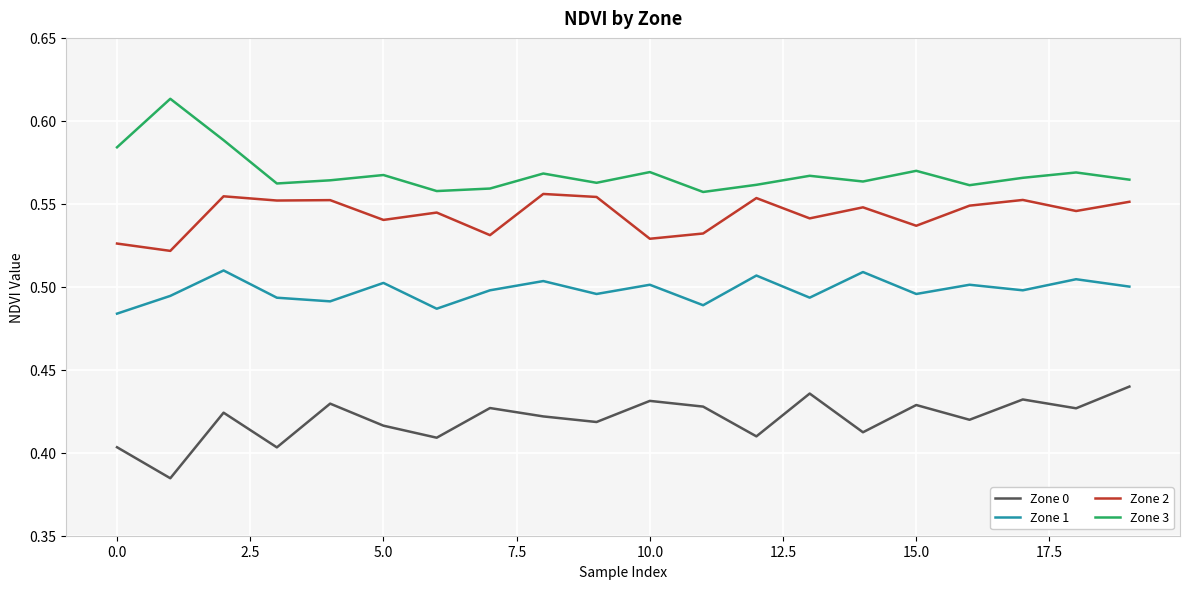

True or false: Zone 2 and Zone 3 intersect in this chart.

False